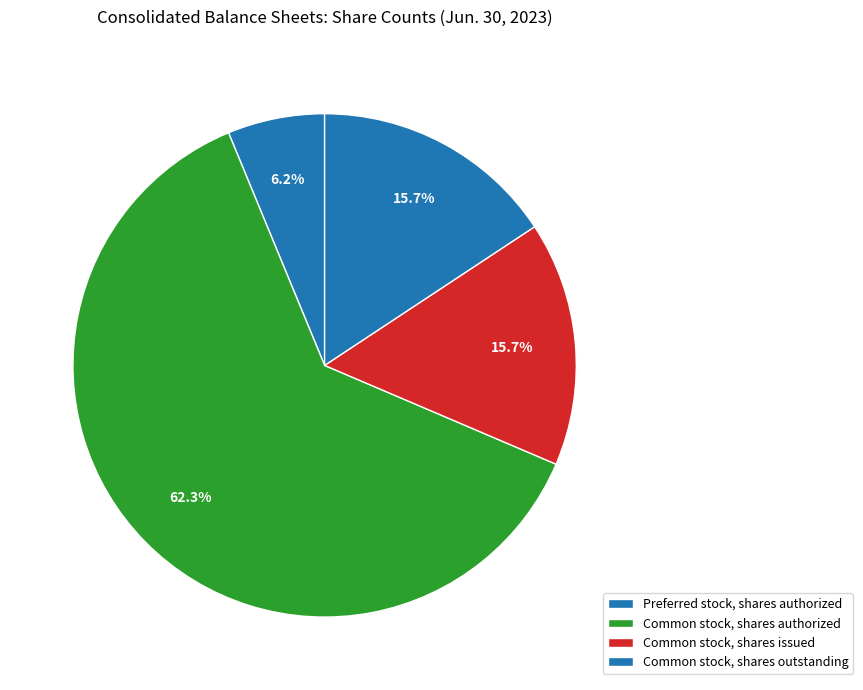

Which has a higher value, Common stock, shares outstanding or Preferred stock, shares authorized?

Common stock, shares outstanding